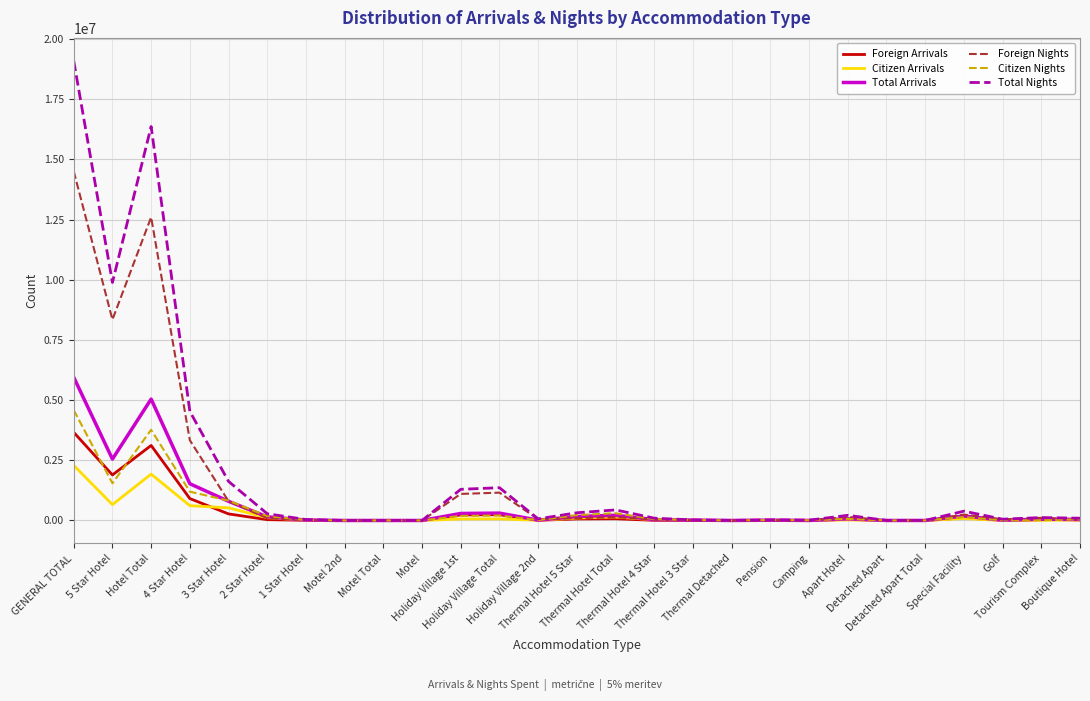

What position from the left is Holiday Village Total?

12